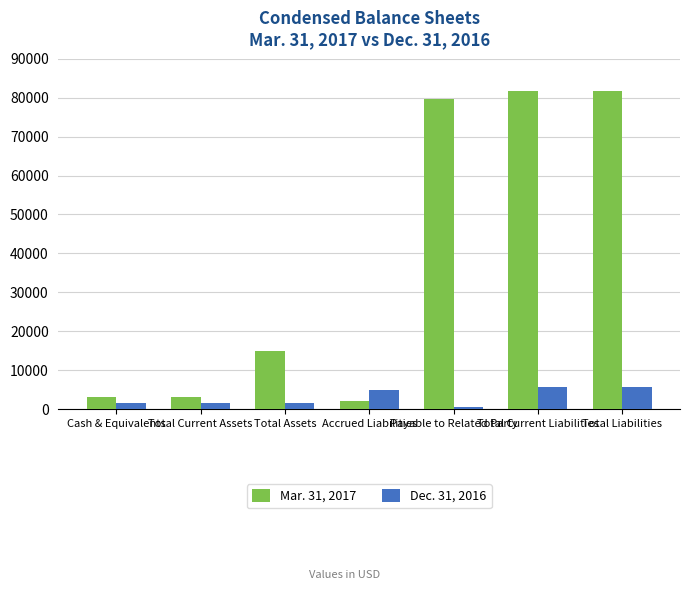

How many bars are there in total?

14